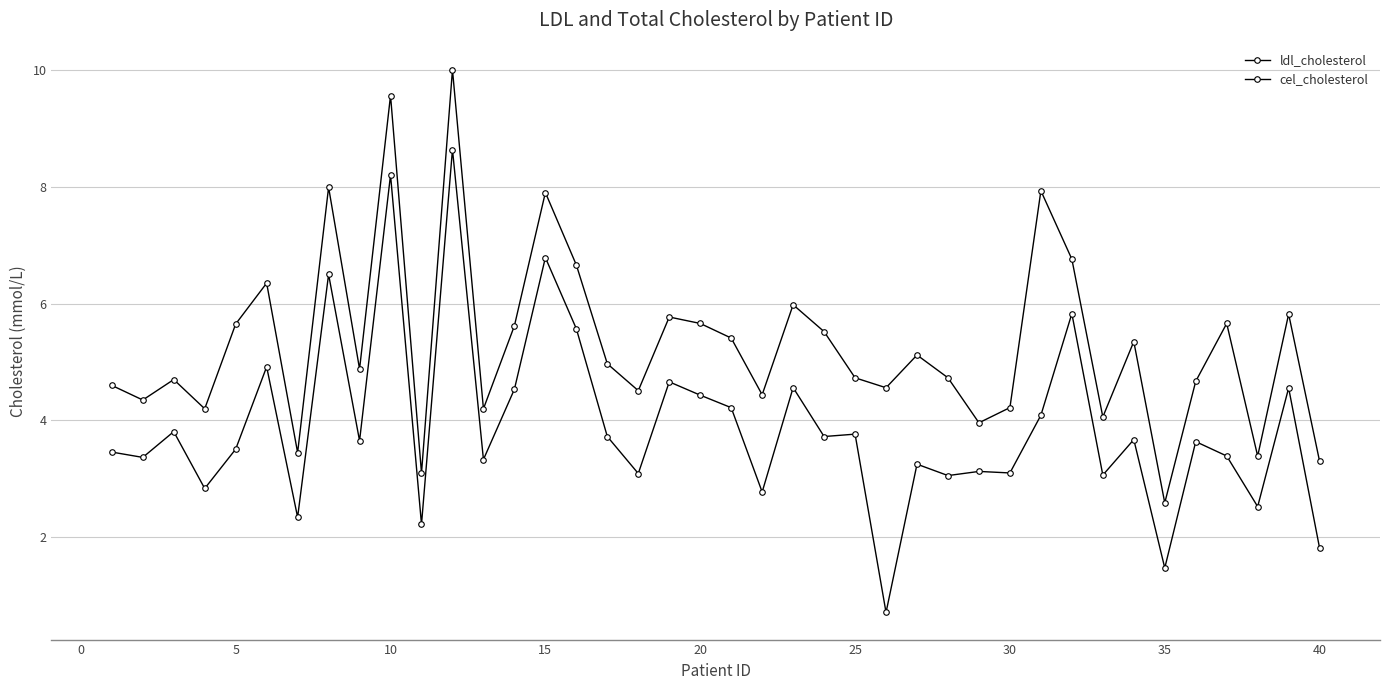

What is the lowest value of the ldl_cholesterol series?

0.7